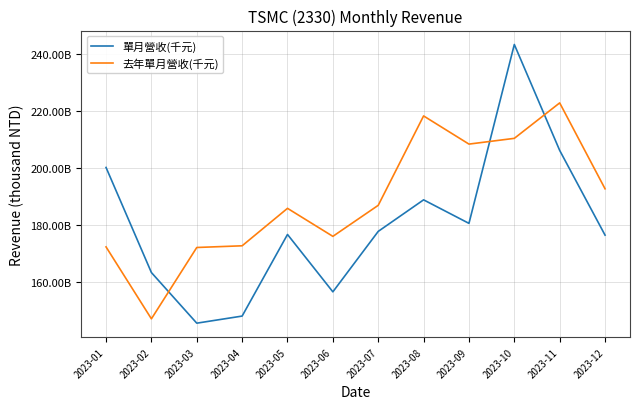

Reading left to right, extract all data points from this chart.

單月營收(千元): 200050544	163174097	145408332	147899735	176537345	156404174	177616220	188686256	180430282	243202811	206026179	176299866
去年單月營收(千元): 172176110	146933238	171966525	172561382	185705425	175874001	186762689	218132391	208247663	210265633	222705993	192560242